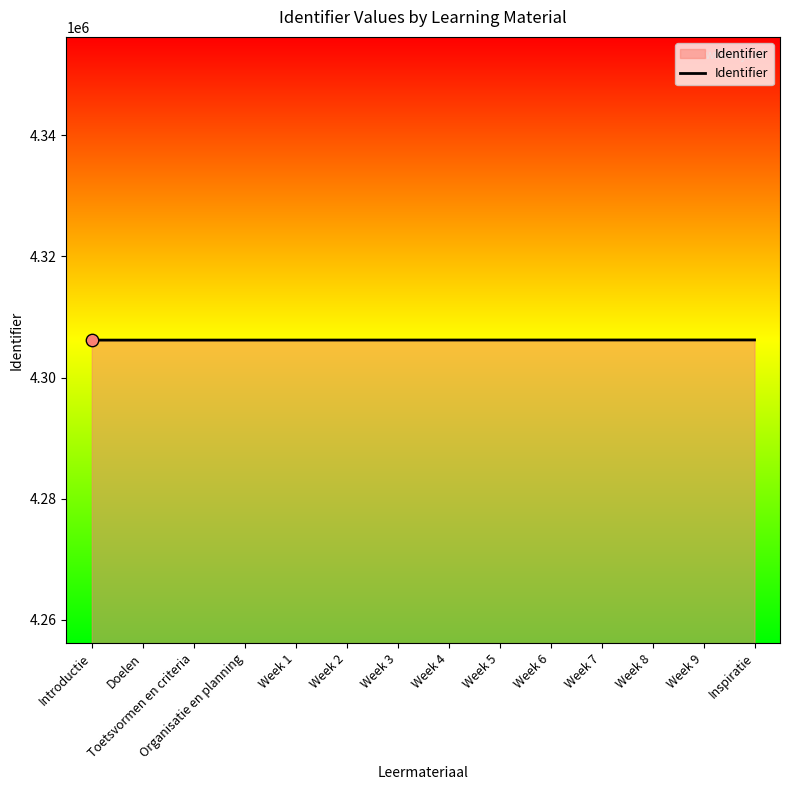

What is the ratio of the value at Week 2 to the value at Inspiratie?

1.0